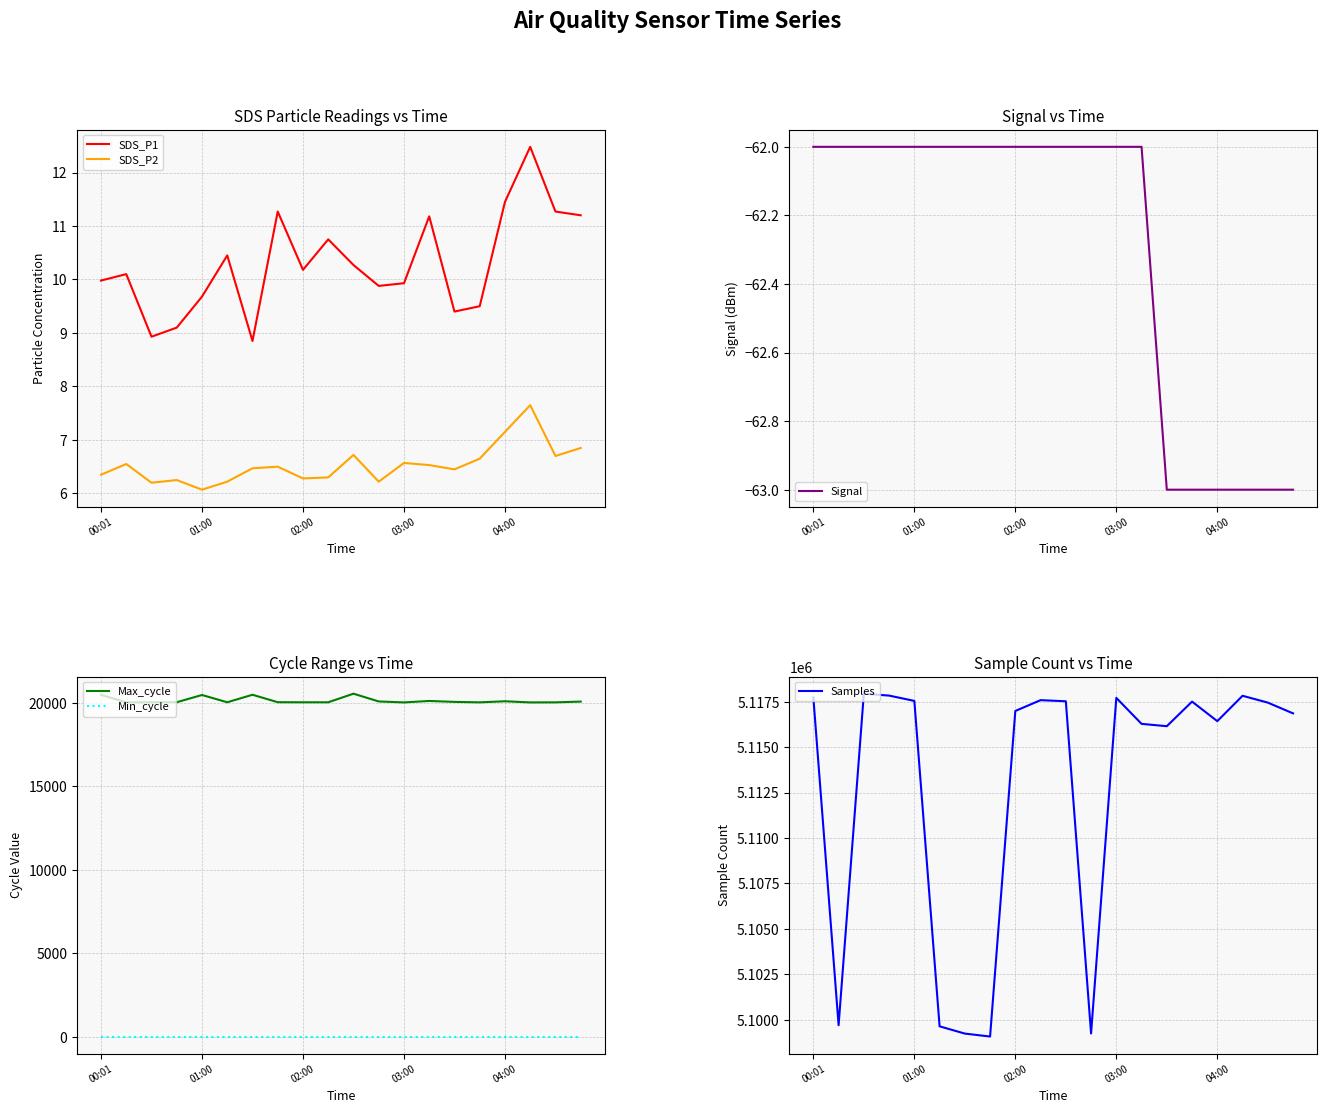

What is the highest value of the SDS_P1 series?

12.5